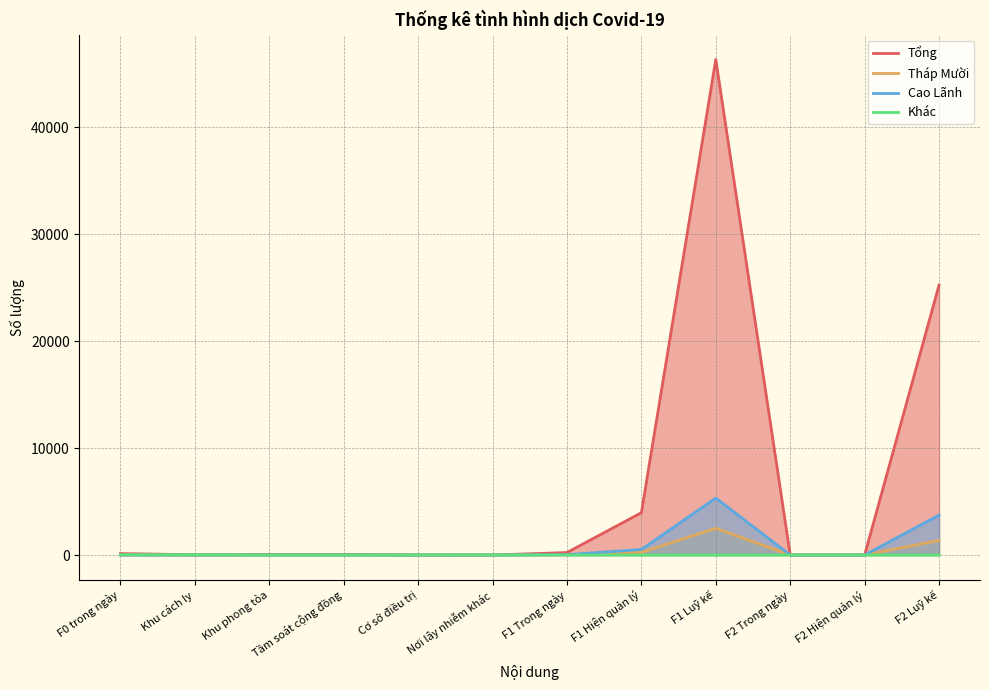

What is the label of the 7th point from the left?

F1 Trong ngày